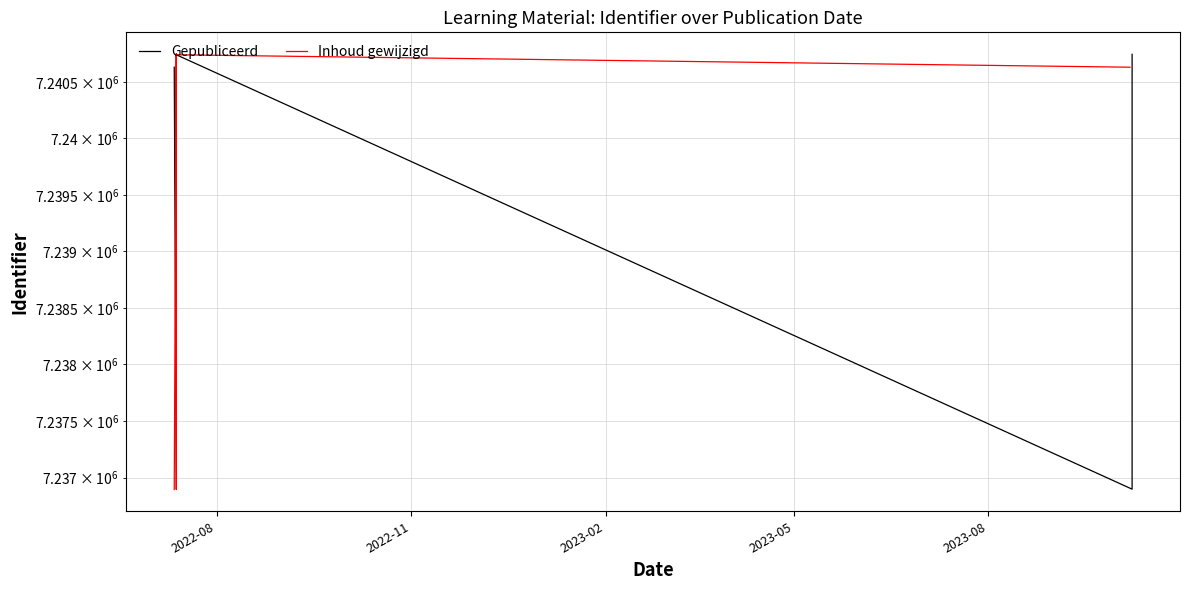

What is the spread (max minus min) of values at 2023-05?

3845